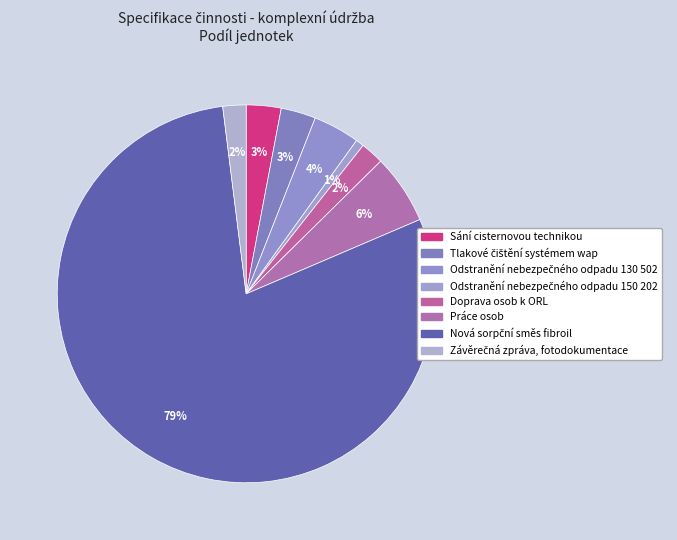

Count the number of slices in the pie.

8